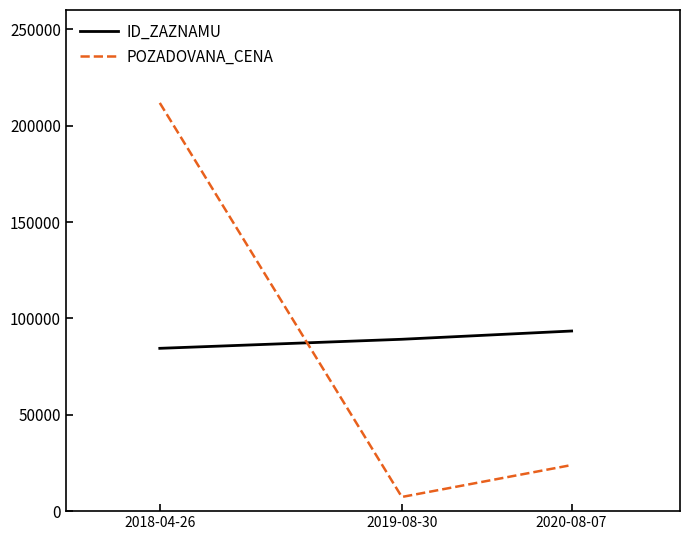

What position from the left is 2018-04-26?

1